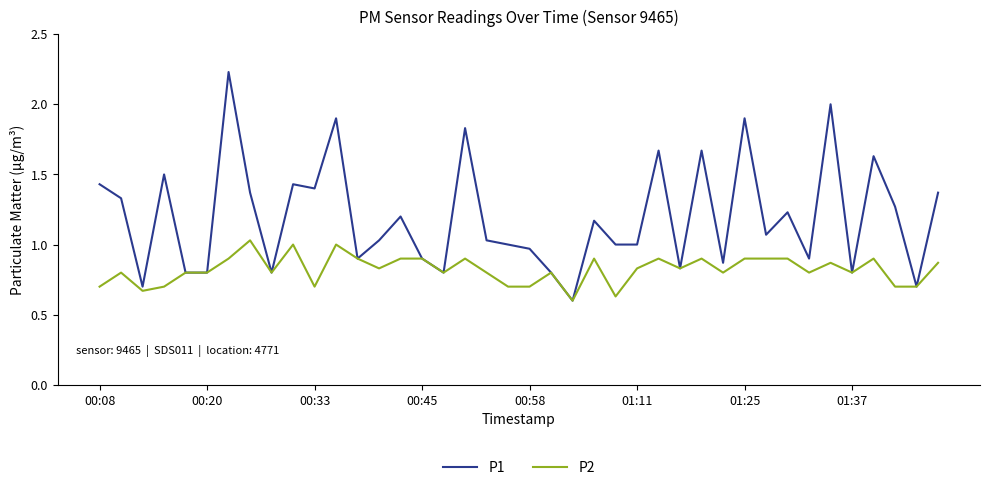

Which series has the largest range (max minus min)?

P1